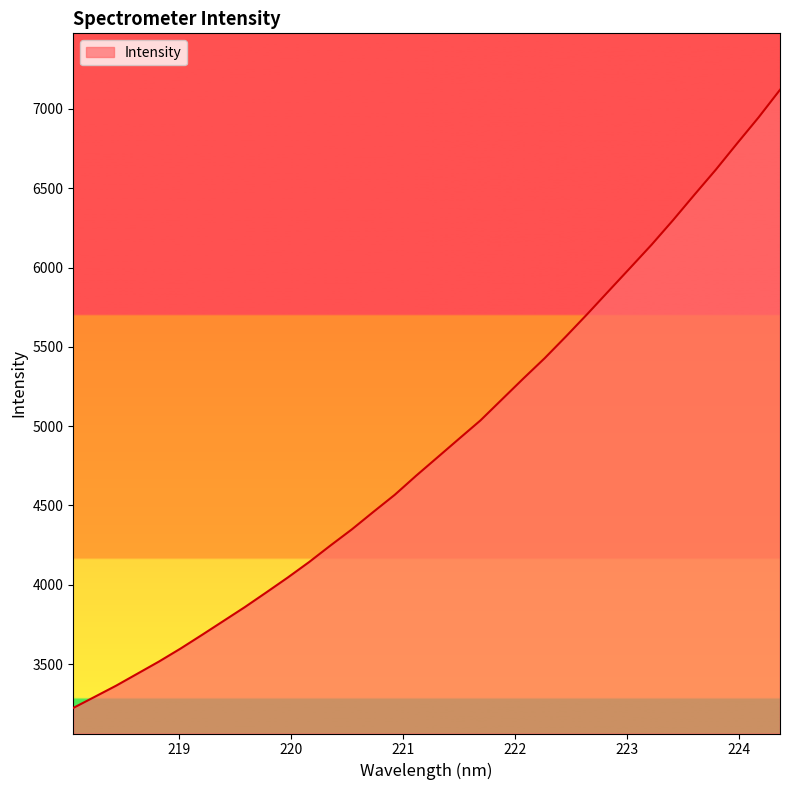

Does the chart have visible grid lines?

No